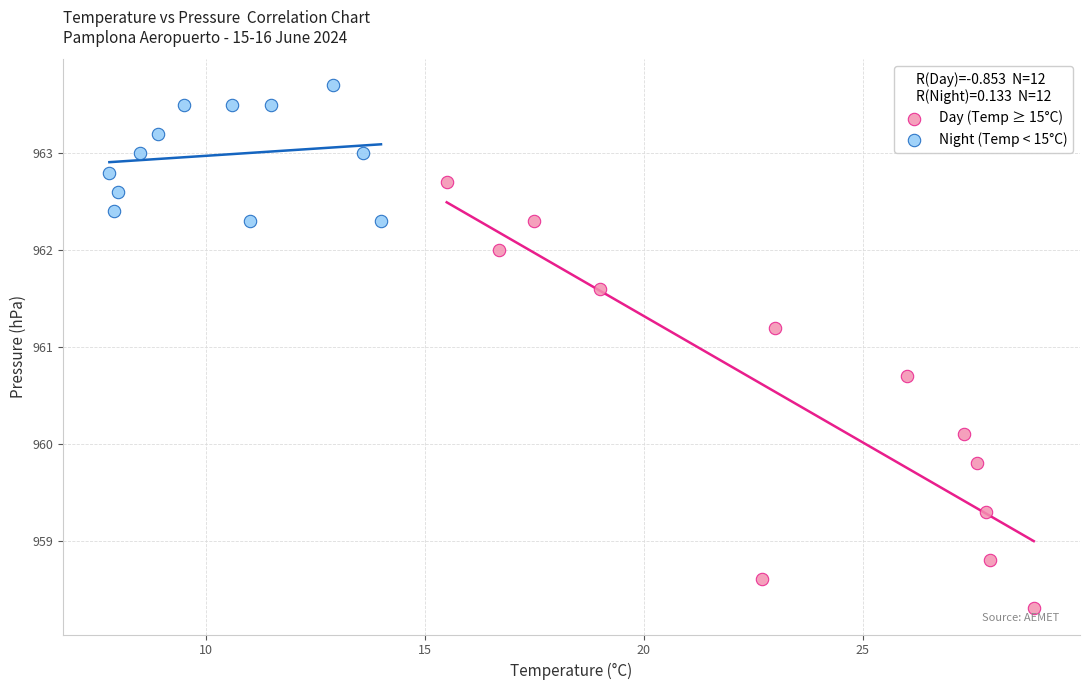

Which series has the largest Y range (max minus min)?

Day (Temp ≥ 15°C)